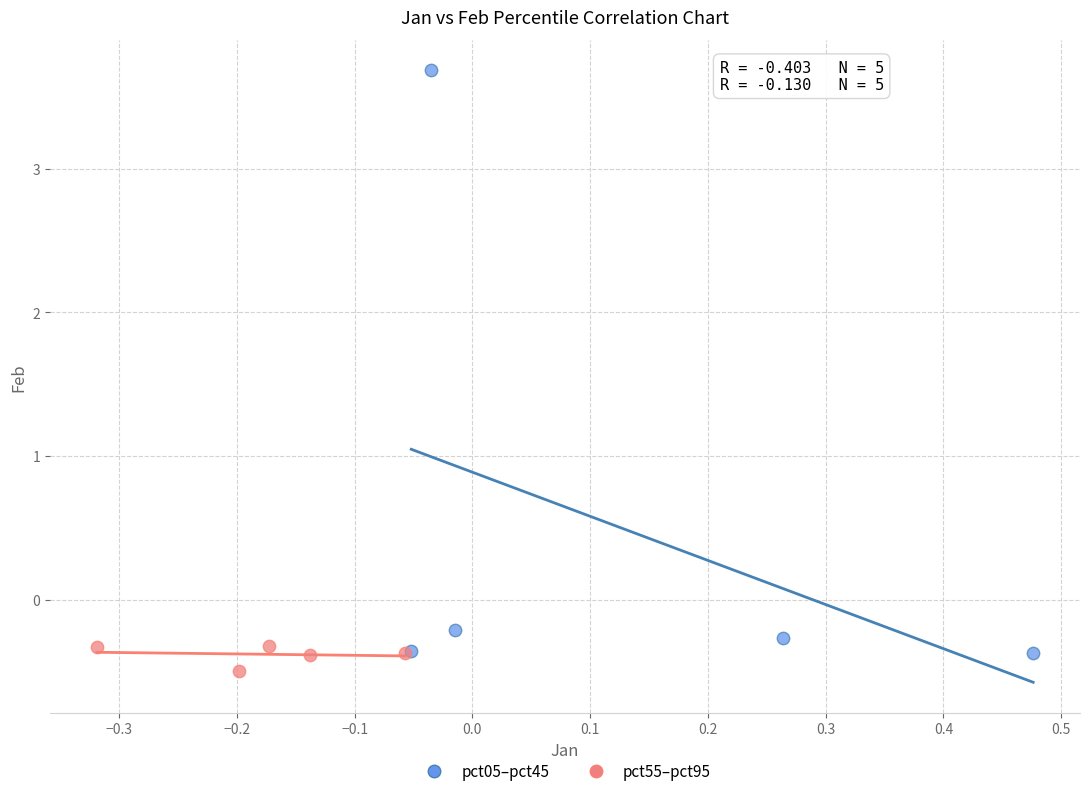

Which series contains the highest Y value?

pct05–pct45